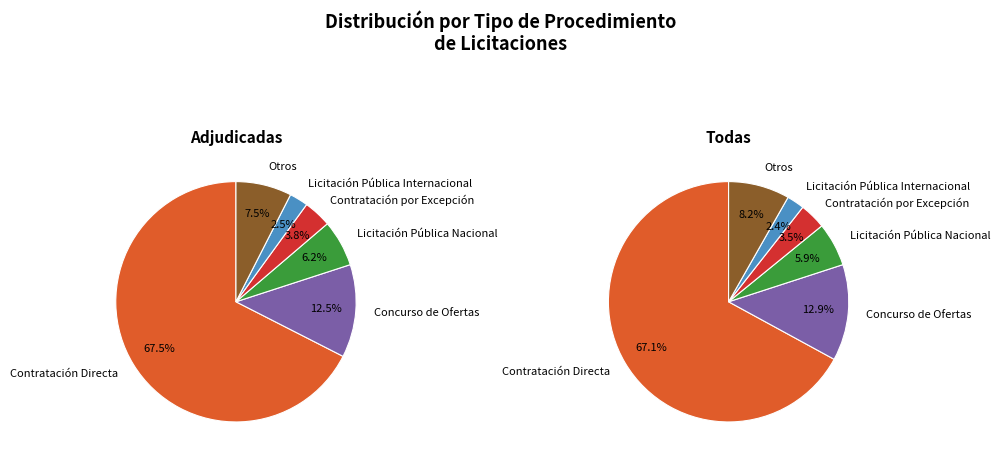

To the nearest percent, what is the difference between the Licitación Pública Internacional and Licitación Pública Nacional slice percentages?

4%